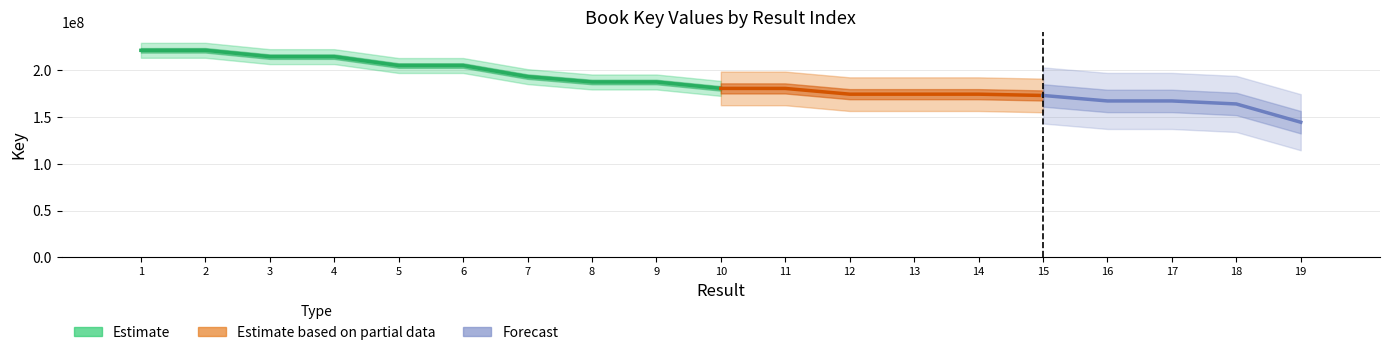

Count the number of categories in the chart.

19